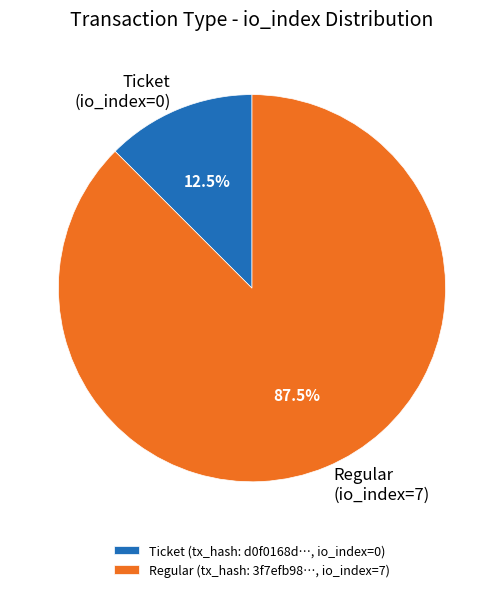

Rank the categories by value from highest to lowest.

Regular (io_index=7), Ticket (io_index=0)